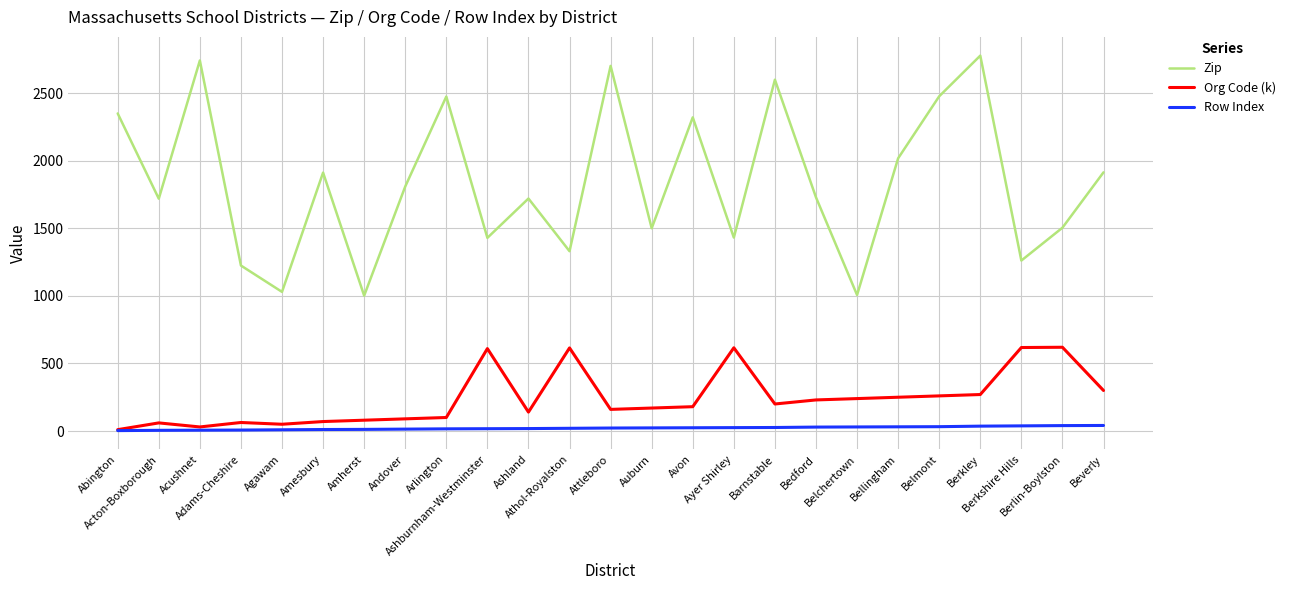

Which series has the largest range (max minus min)?

Zip